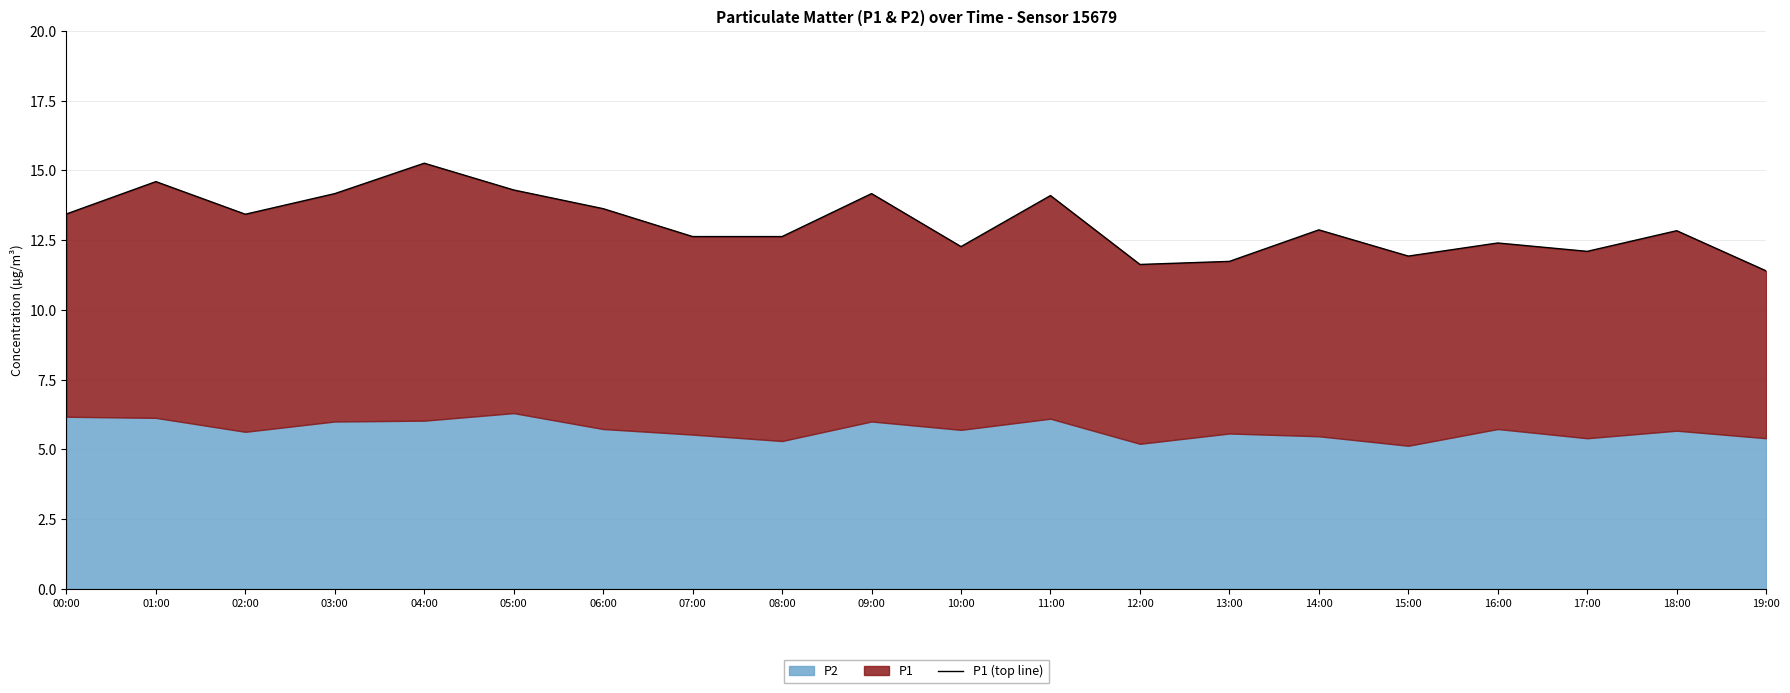

True or false: the data shows 3.3 at 12:00.

False